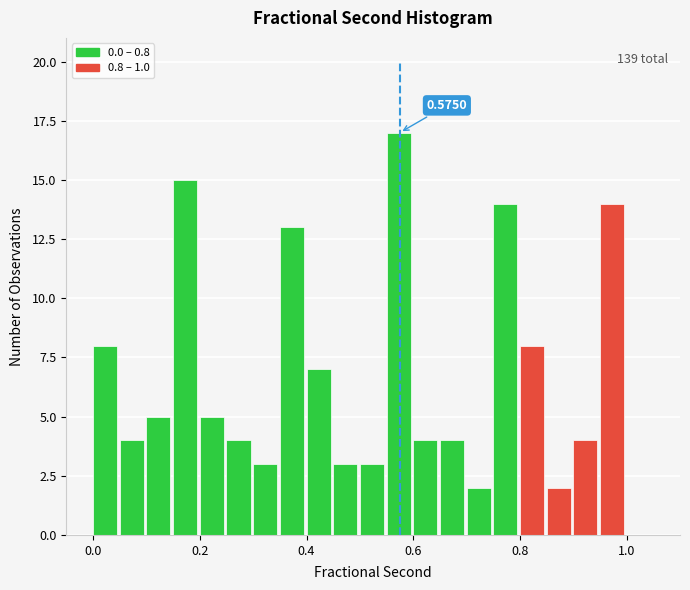

Read against the x-axis, roughly where is the centre of the tallest bar?

0.58